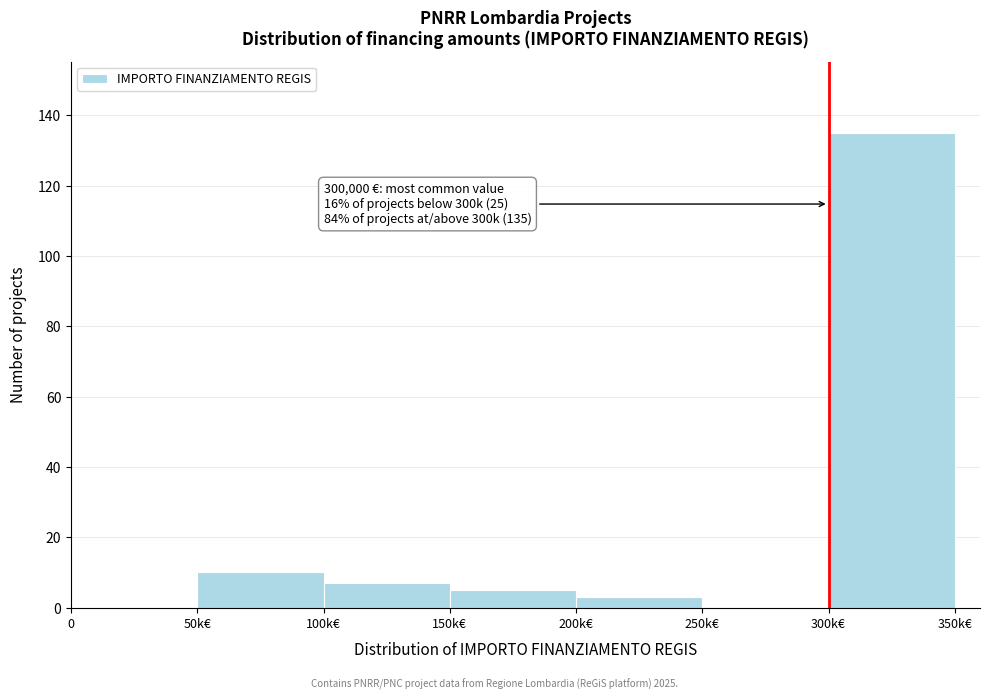

Reading right to left, extract all data points from this chart.

300k€=135	250k€=0	200k€=3	150k€=5	100k€=7	50k€=10	0=0